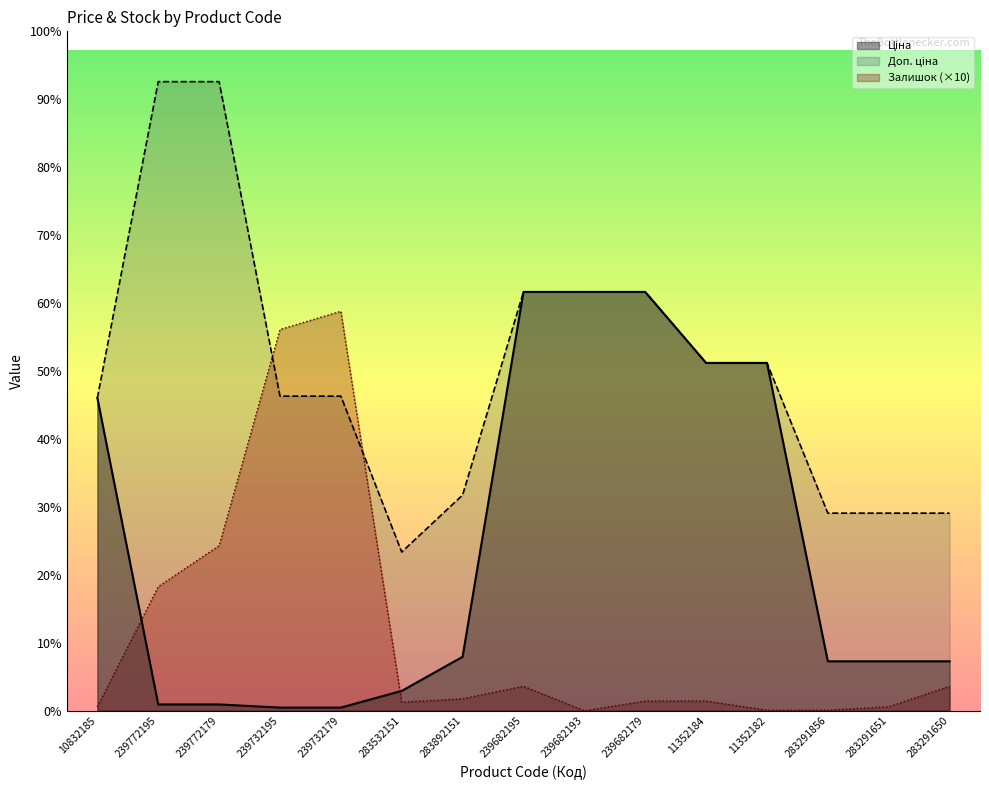

Reading left to right, extract all data points from this chart.

Ціна: 5497.3	110.5	110.5	55.3	55.3	348.6	947.6	7360.2	7360.2	7360.2	6112.5	6112.5	868.0	868.0	868.0
Доп. ціна: 5497.3	11055.0	11055.0	5528.0	5528.0	2789.2	3790.3	7360.2	7360.2	7360.2	6112.5	6112.5	3472.1	3472.1	3472.1
Залишок: 70.0	2180.0	2900.0	6700.0	7020.0	150.0	210.0	430.0	0.0	170.0	170.0	10.0	10.0	70.0	430.0